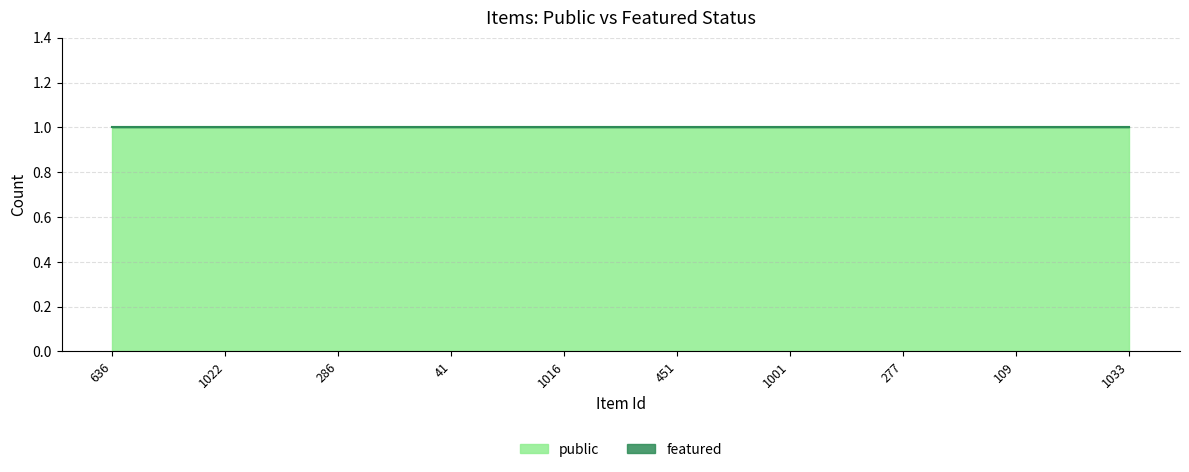

Rank the series at 109 from lowest to highest value.

featured, public